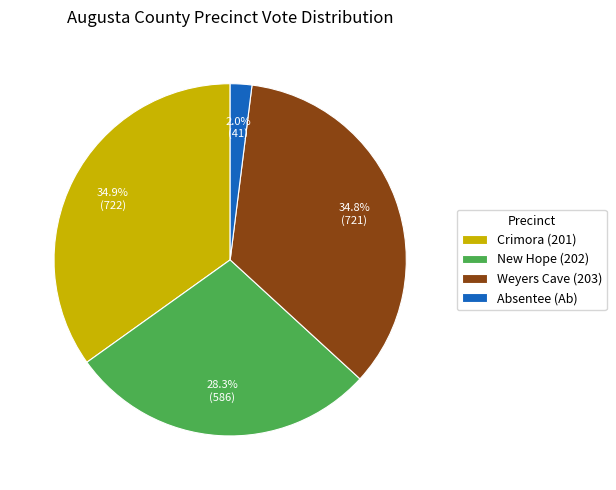

Is it true that New Hope (202) is 28% of the pie?

True